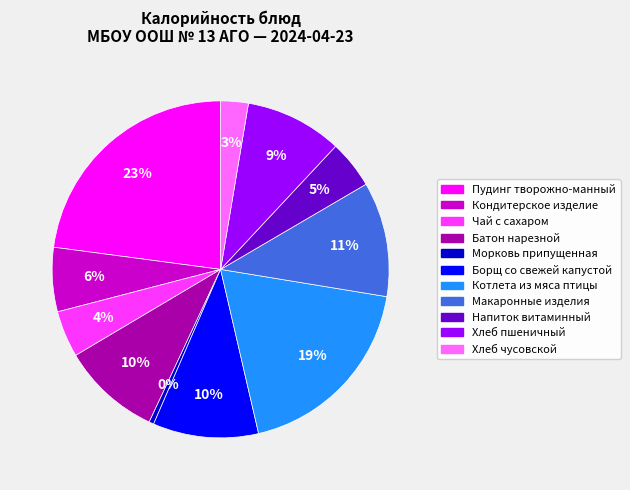

How many slices are in this pie chart?

11